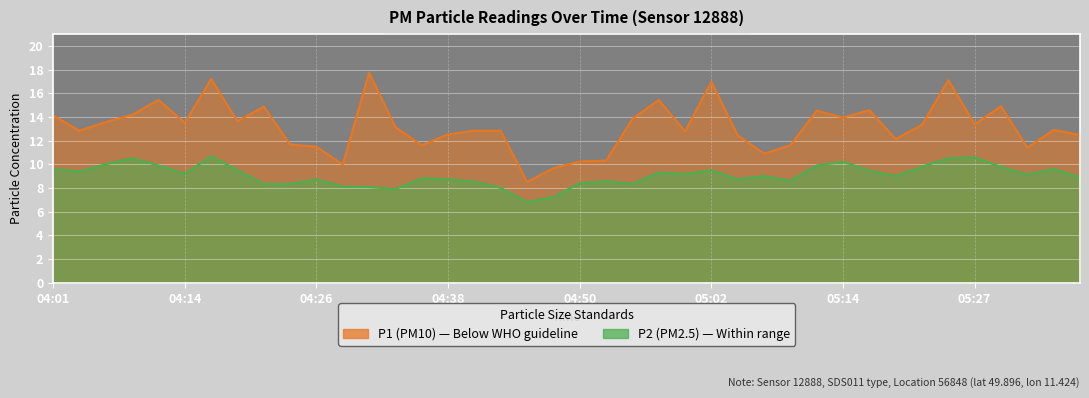

Rank the categories by P2 value from lowest to highest.

04:45, 04:48, 04:33, 04:43, 04:31, 04:28, 04:21, 04:23, 04:55, 04:50, 04:40, 04:53, 05:10, 04:26, 04:38, 05:05, 04:35, 05:36, 05:07, 05:19, 05:31, 05:00, 04:14, 04:57, 04:04, 05:17, 04:18, 05:02, 04:01, 05:34, 05:29, 05:22, 04:11, 05:12, 04:06, 05:14, 04:09, 05:24, 05:27, 04:16